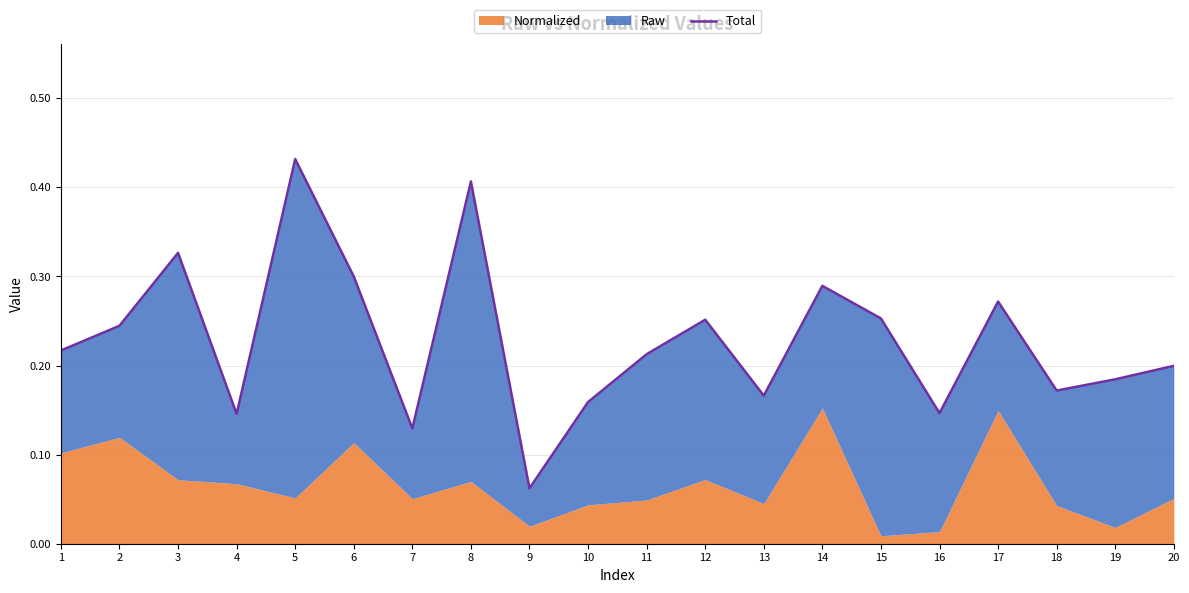

Rank the categories by value from lowest to highest.

9, 7, 4, 16, 10, 13, 18, 19, 20, 11, 1, 2, 12, 15, 17, 14, 6, 3, 8, 5